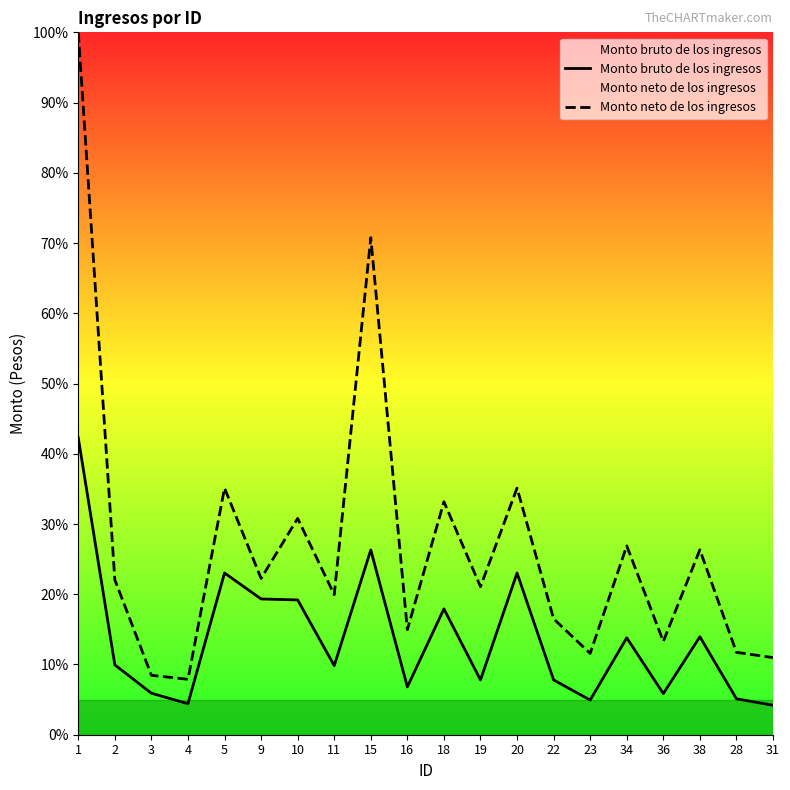

What is the difference between the maximum and minimum values in the Monto neto de los ingresos series?

92.1